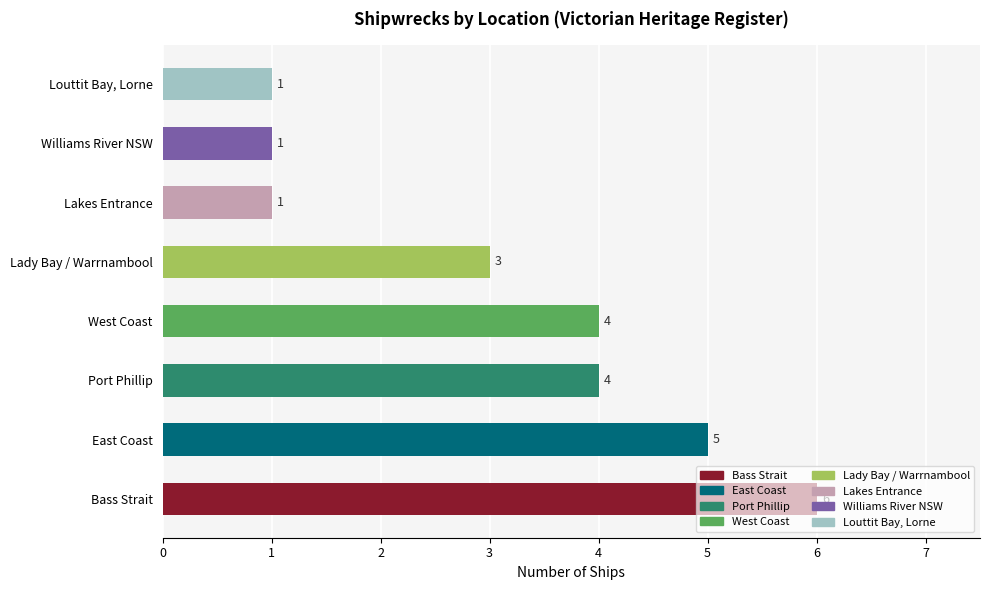

What is the average value?

3